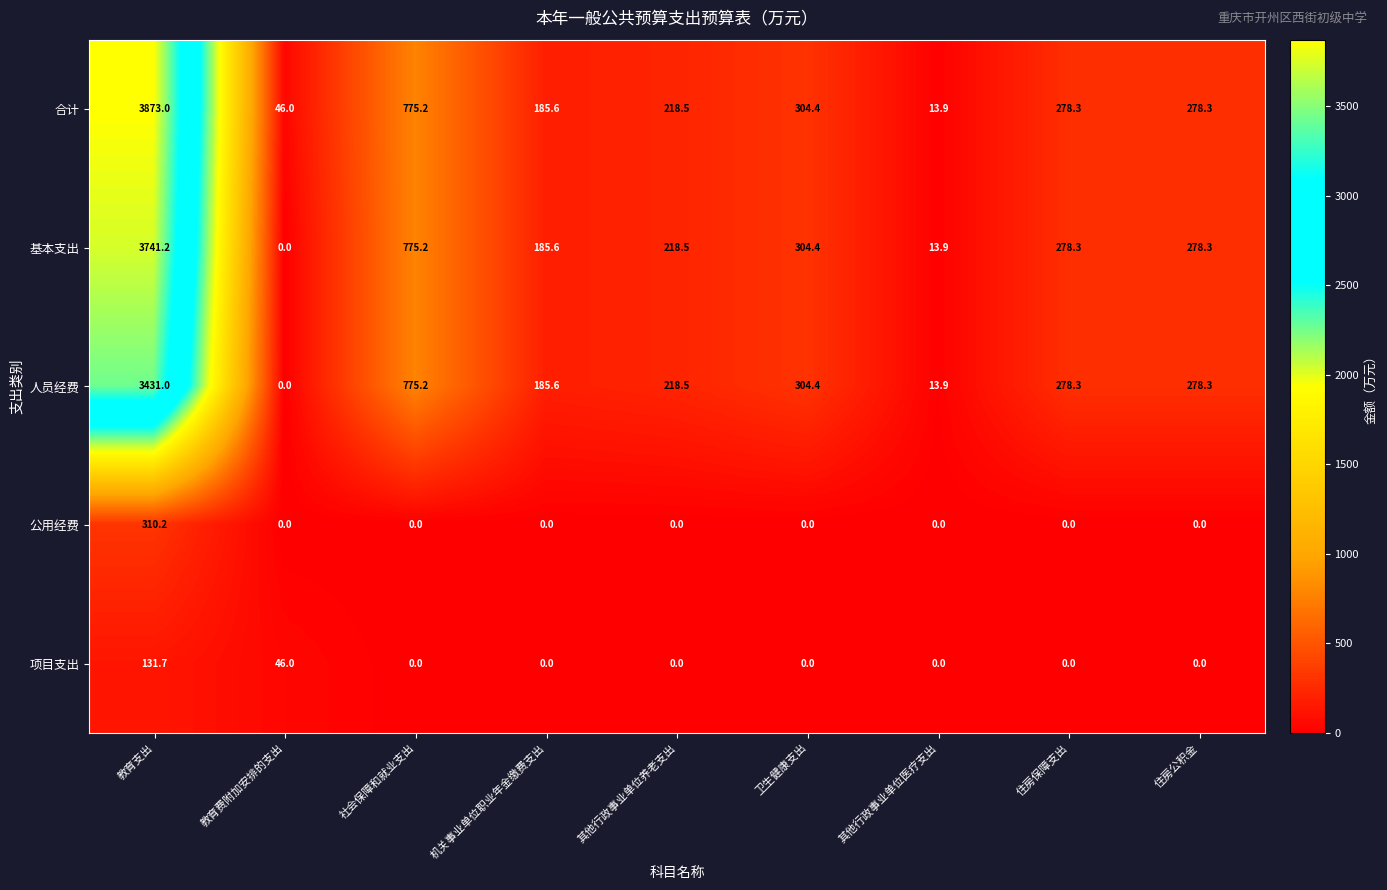

True or false: 人员经费 has a value of 0.0 at 教育费附加安排的支出.

True